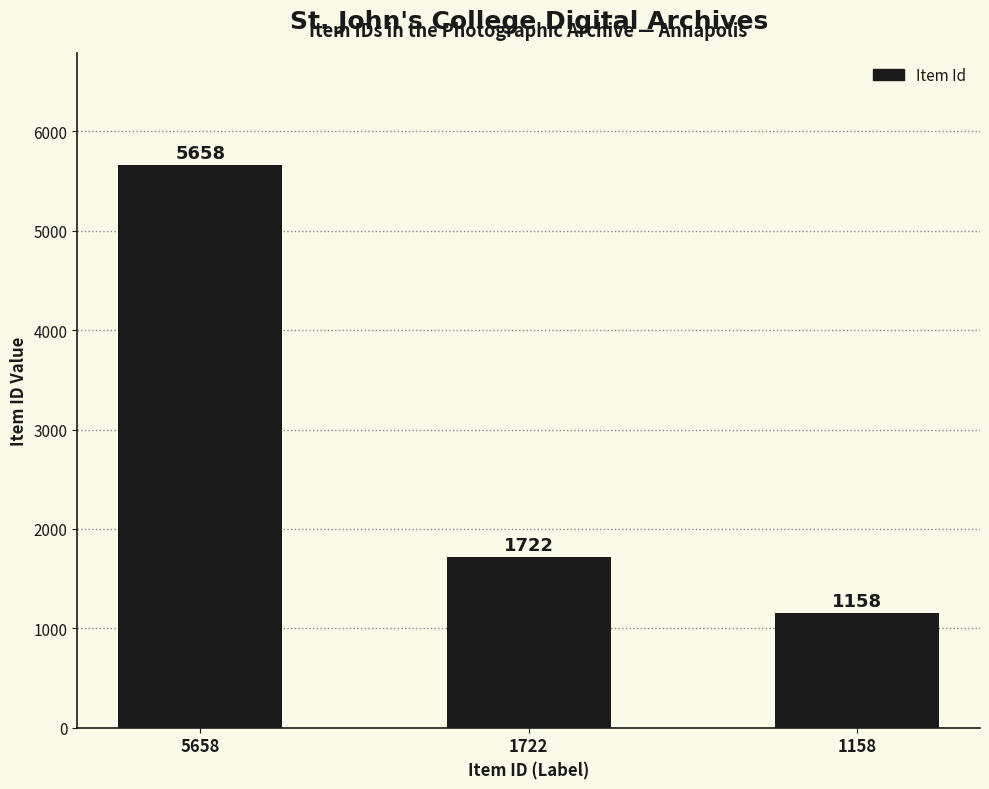

True or false: the data shows 5658 at 5658.

True